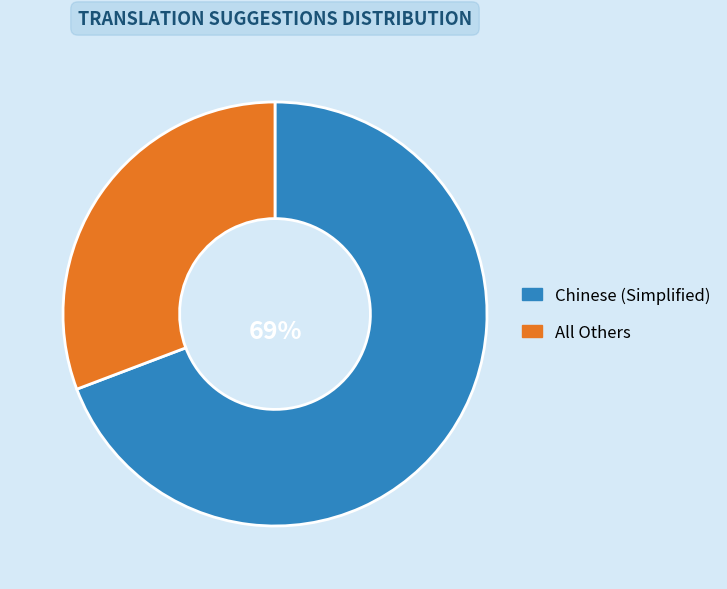

How many slices are in this pie chart?

2